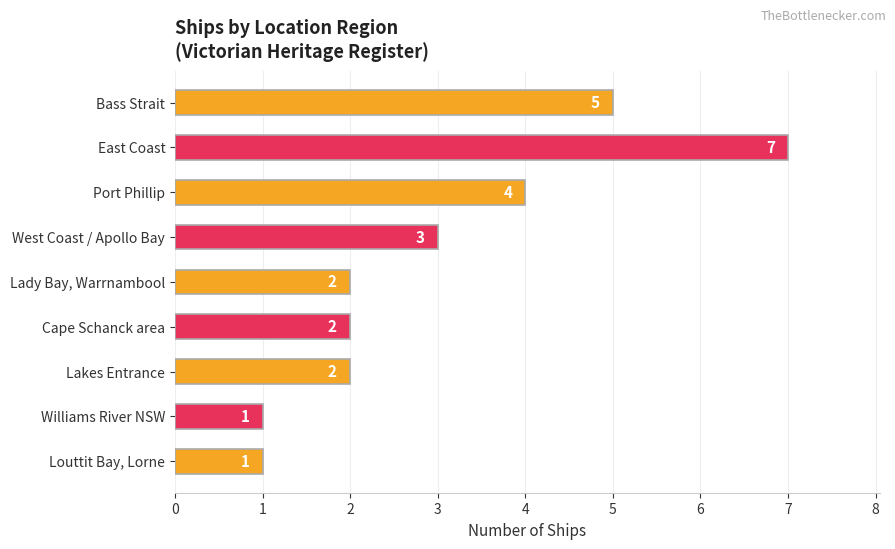

The chart shows a value of 2 at Williams River NSW. True or false?

False